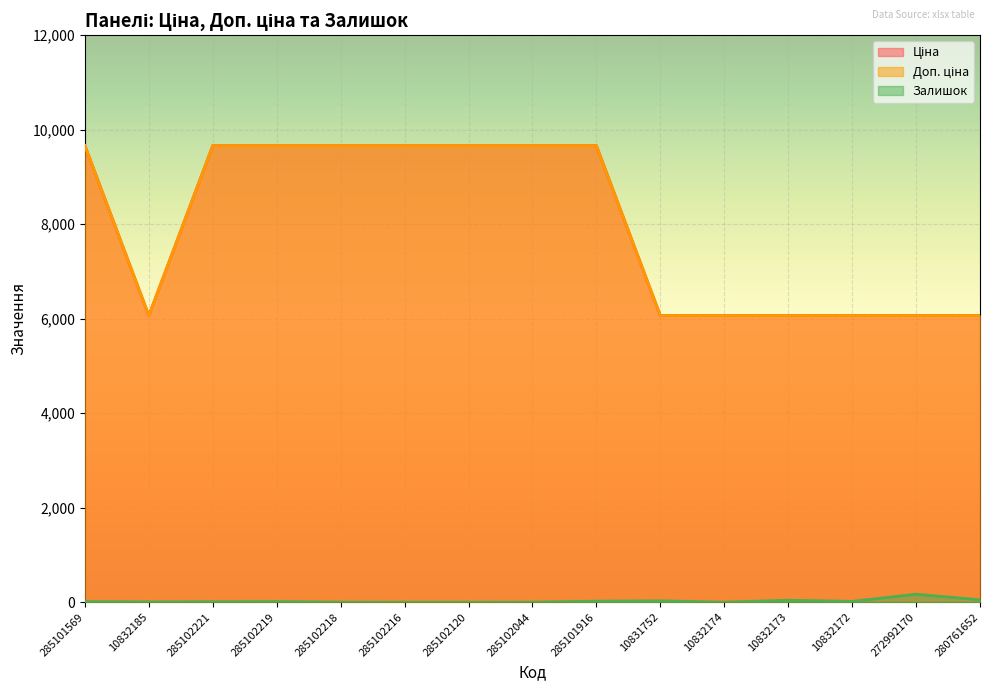

What is the average value of the Ціна series?

7985.9